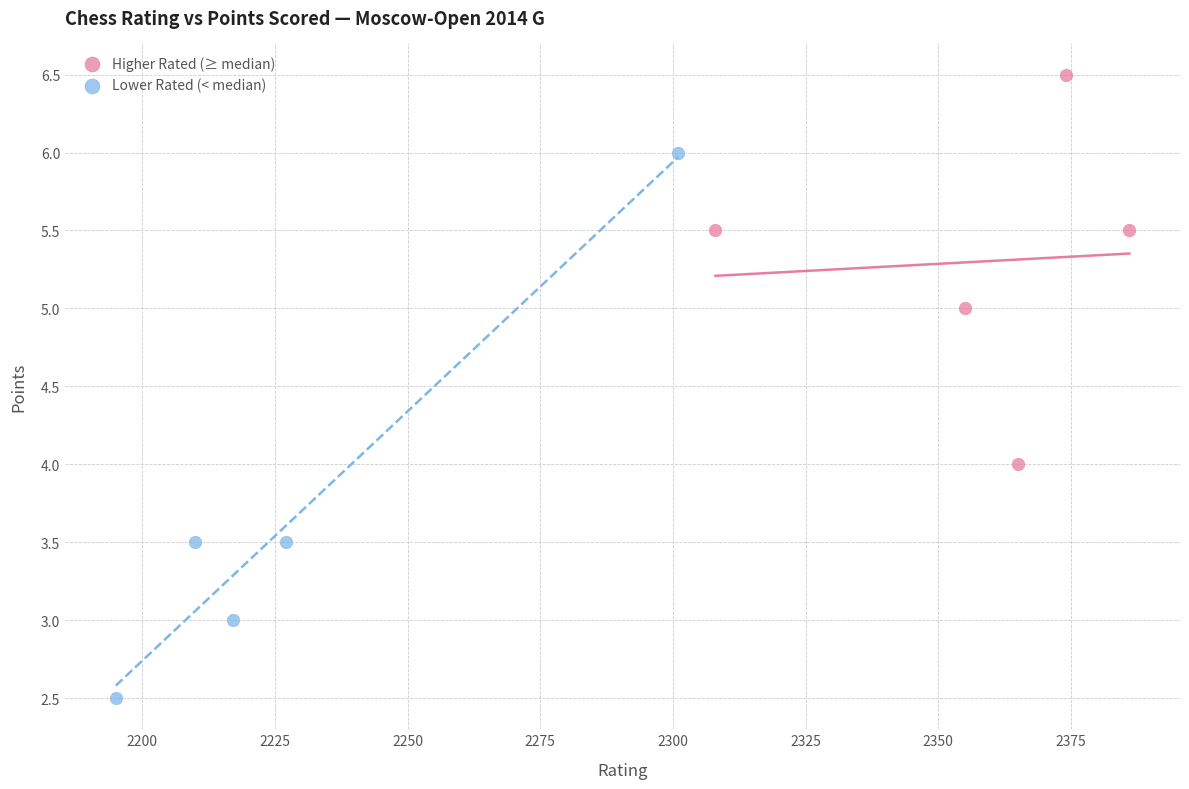

Which series reaches the maximum Y coordinate?

Higher Rated (≥ median)